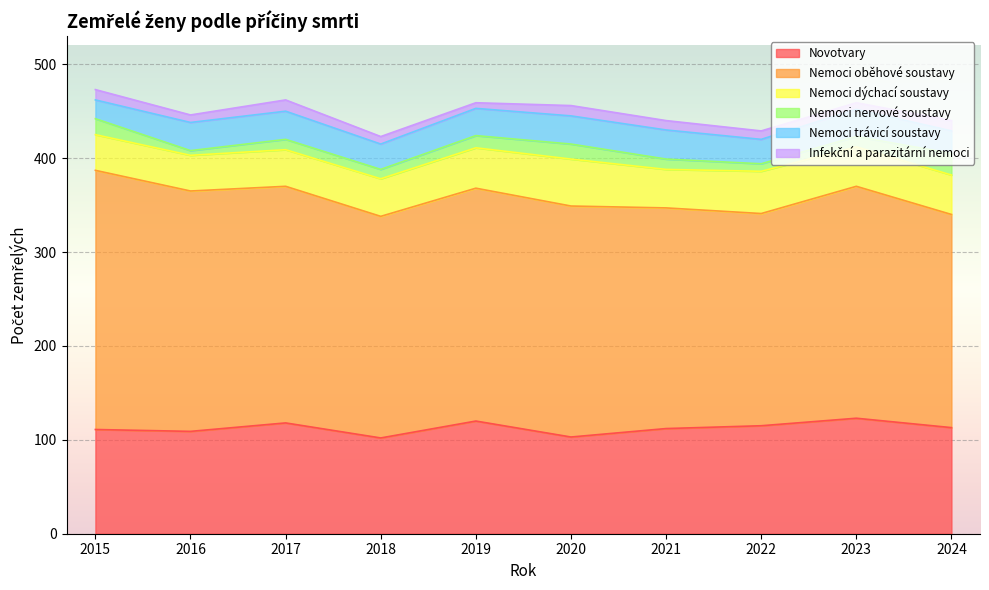

What is the sum of all Nemoci trávicí soustavy values?

276